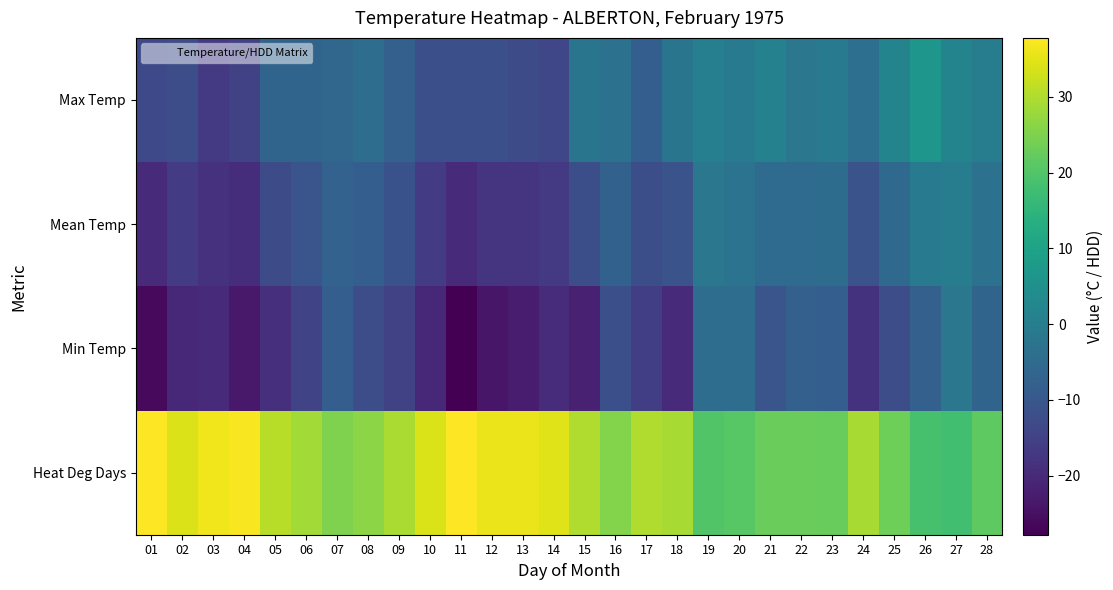

At which category is the sum across all series the highest?

27